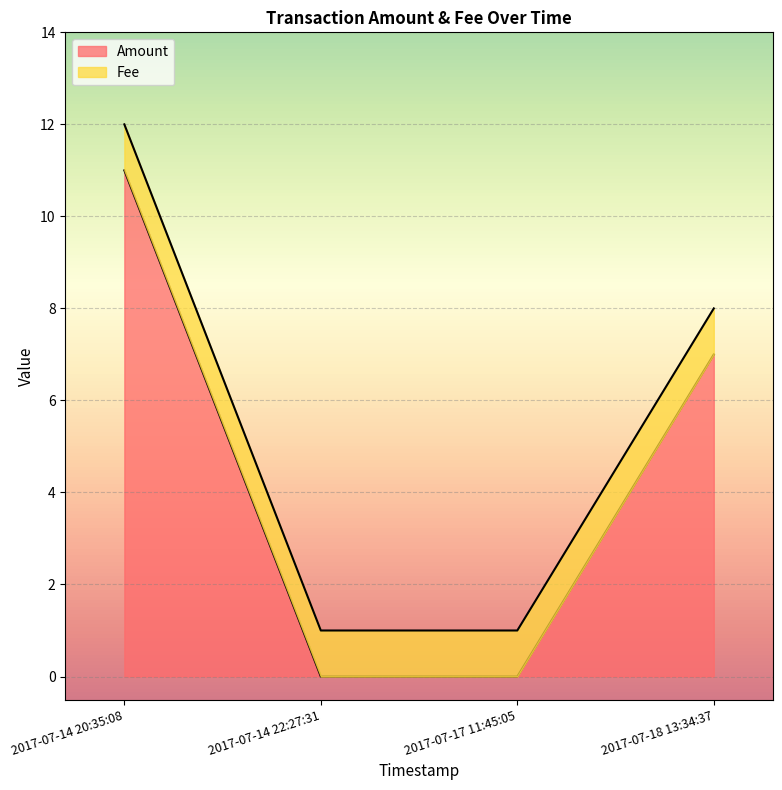

Is the value of Amount at 2017-07-14 20:35:08 greater than the value of Fee at 2017-07-14 20:35:08?

Yes